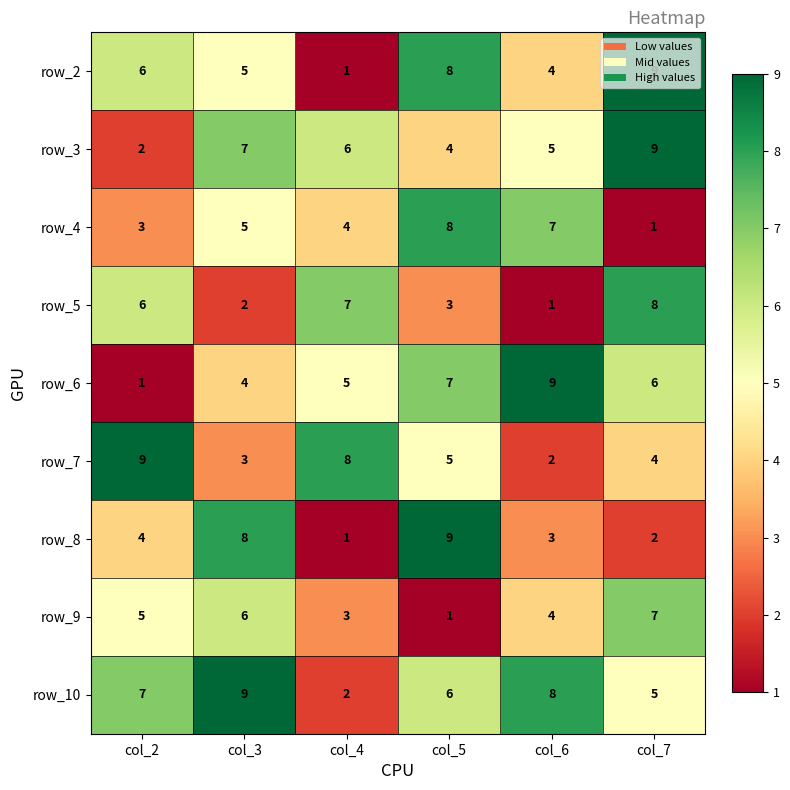

Where is row_2 nearest to the value 5?

col_3